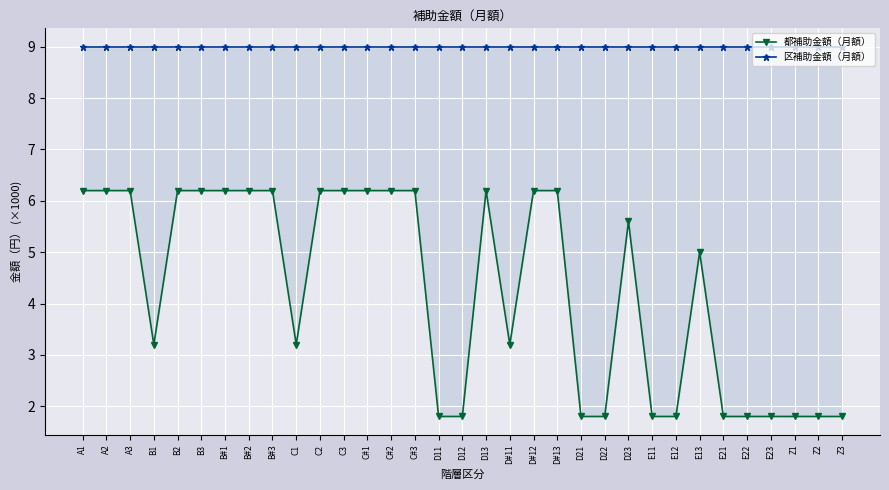

Which series has the largest total across all categories?

区補助金額（月額）